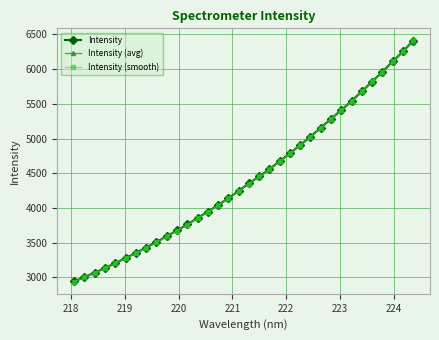

What is the maximum value shown in the chart?

6414.3